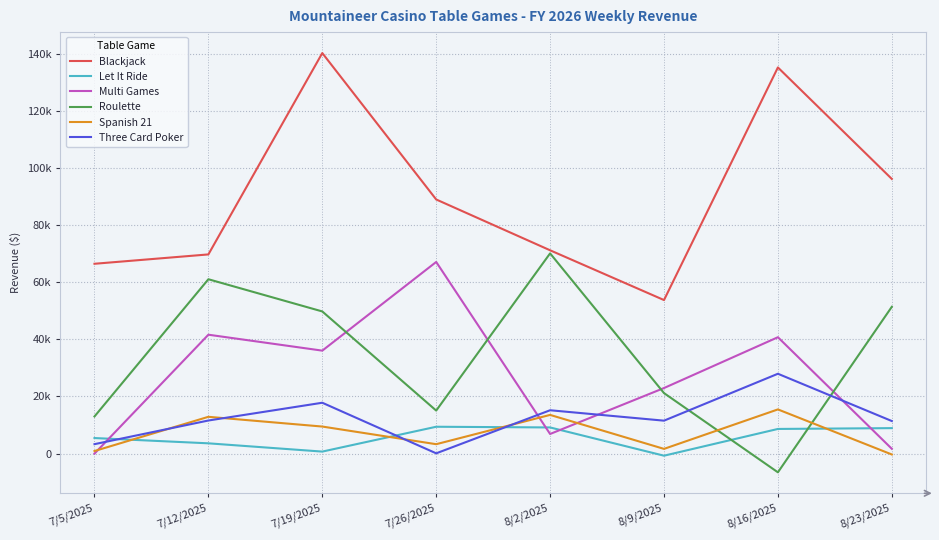

What is the label of the 1st point from the left?

7/5/2025